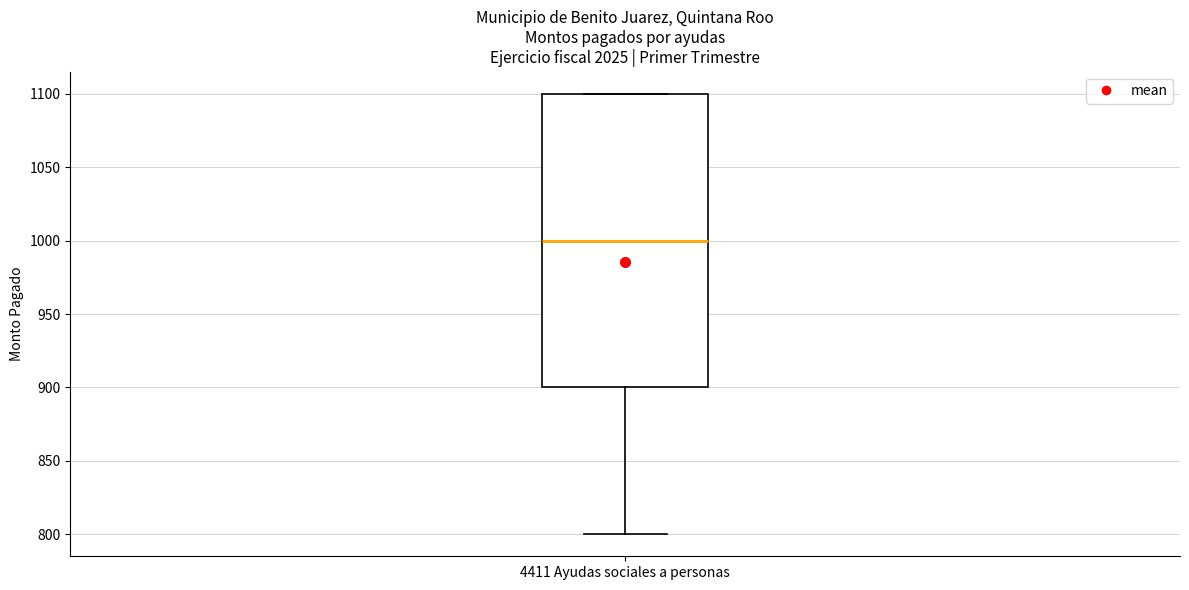

Where does the median line of the box for 4411 Ayudas sociales a personas sit on the y-axis? The values are not printed on the chart, so give them approximately, as read against the axis.

1000